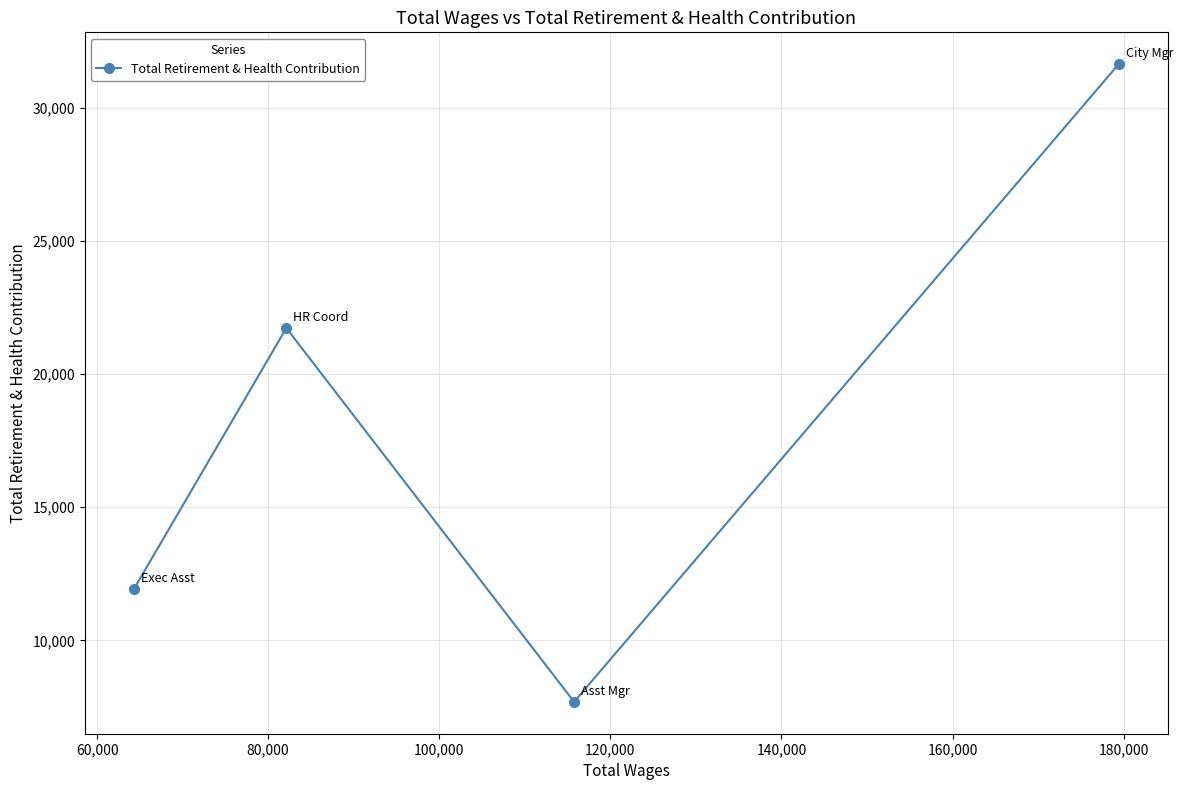

True or false: the data has more than 2 interior local peaks.

False